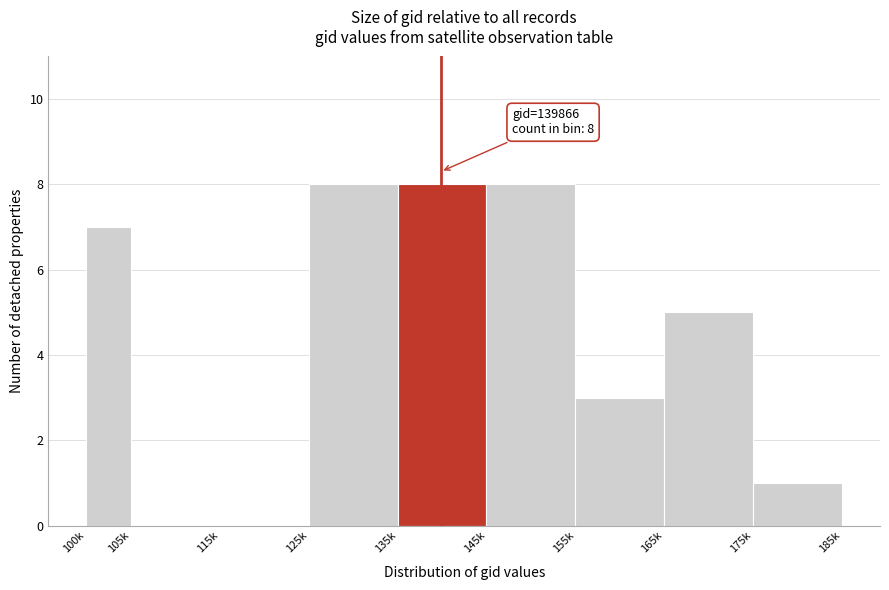

Reading left to right, what are all the values shown in this chart?

100k=7	105k=0	115k=0	125k=8	135k=8	145k=8	155k=3	165k=5	175k=1